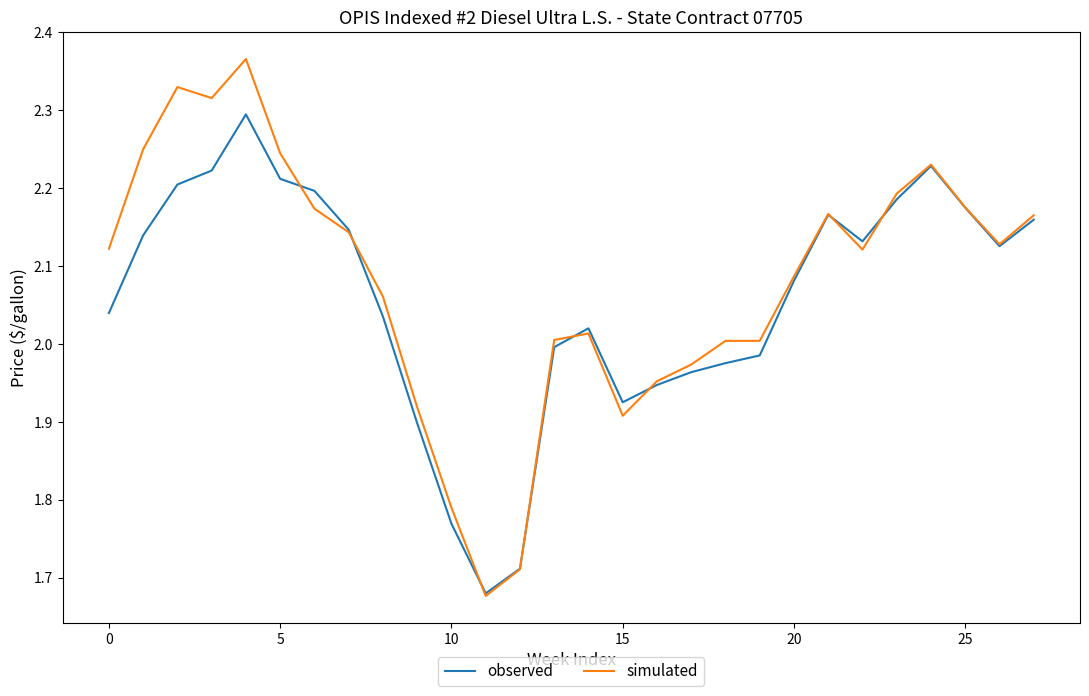

List the series in order of their peak value, highest first.

simulated, observed